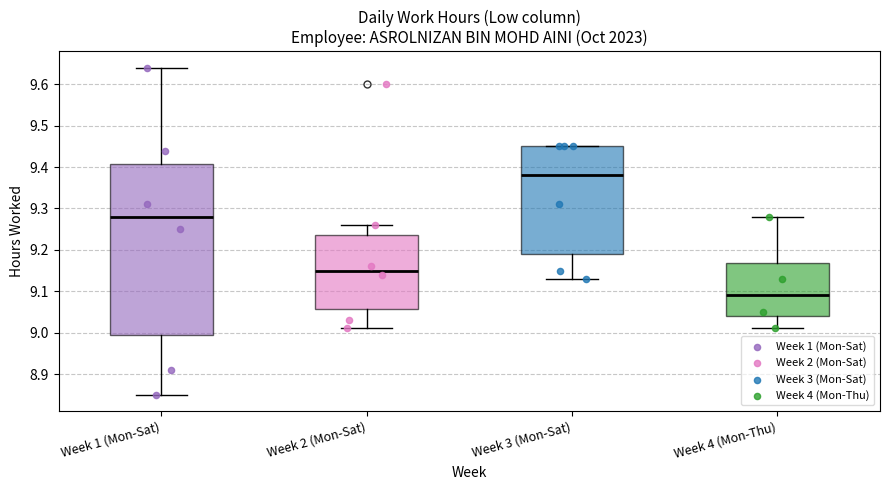

Comparing the boxes themselves (not the whiskers), which one is the tallest?

Week 1 (Mon-Sat)